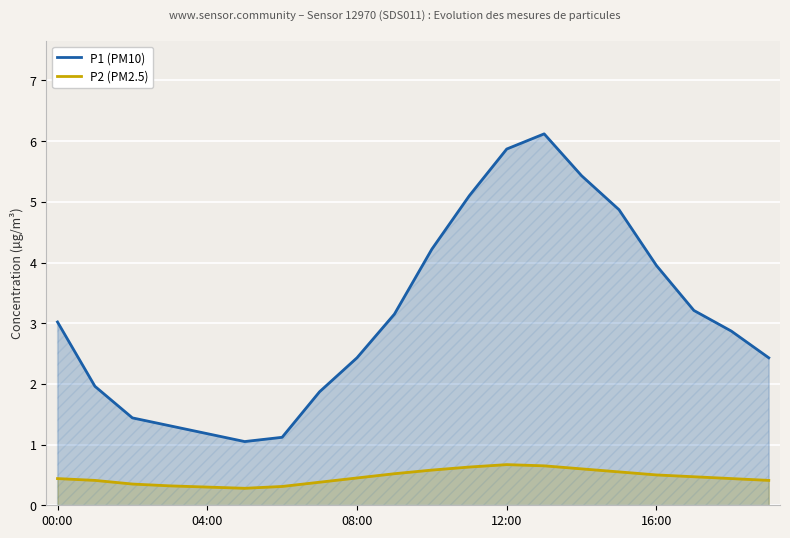

What is the total value across all series at 08:00?

2.9